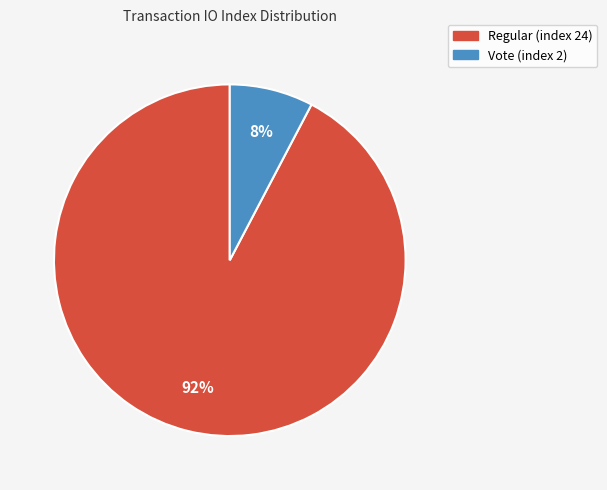

How many segments does this pie chart have?

2